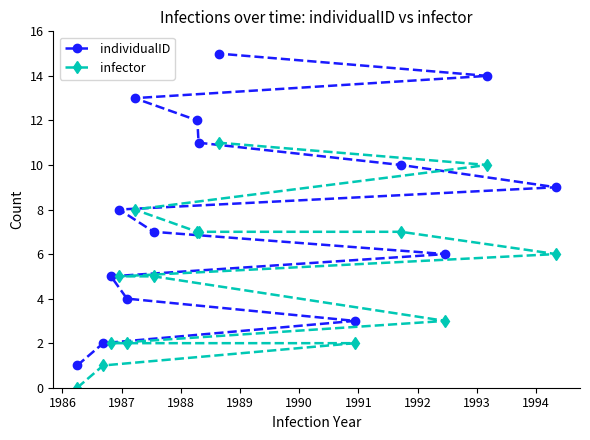

How many data points in infector are less than 5?

6